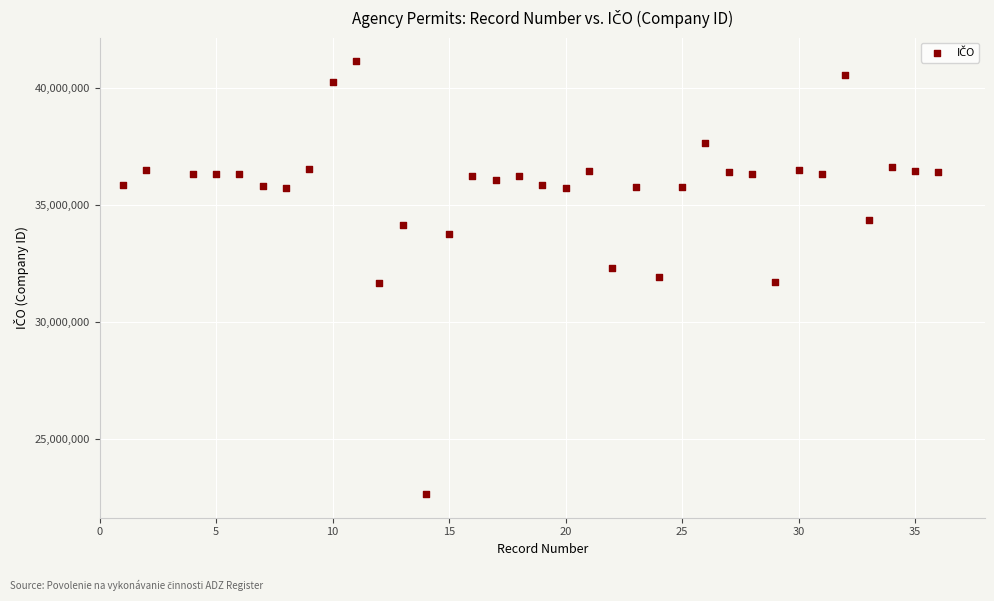

What is the range of X values (max minus min)?

35